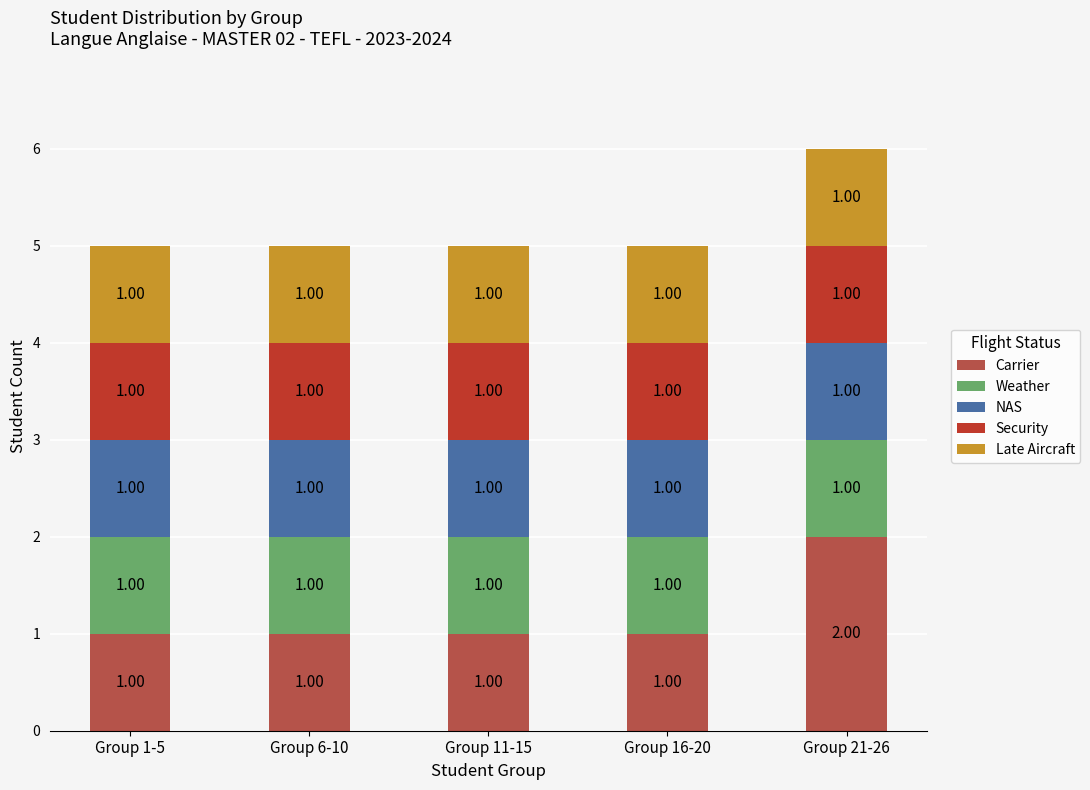

At which category is the sum across all series the highest?

Group 21-26